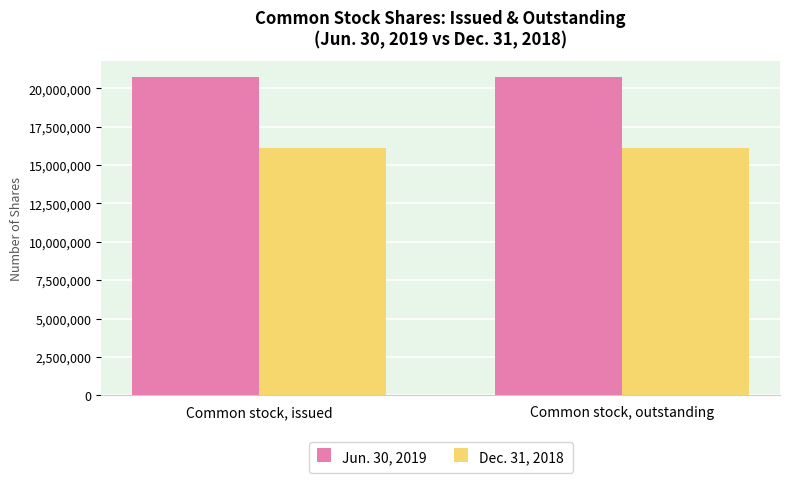

Is it true that Dec. 31, 2018 equals 16124681 at Common stock, issued?

True